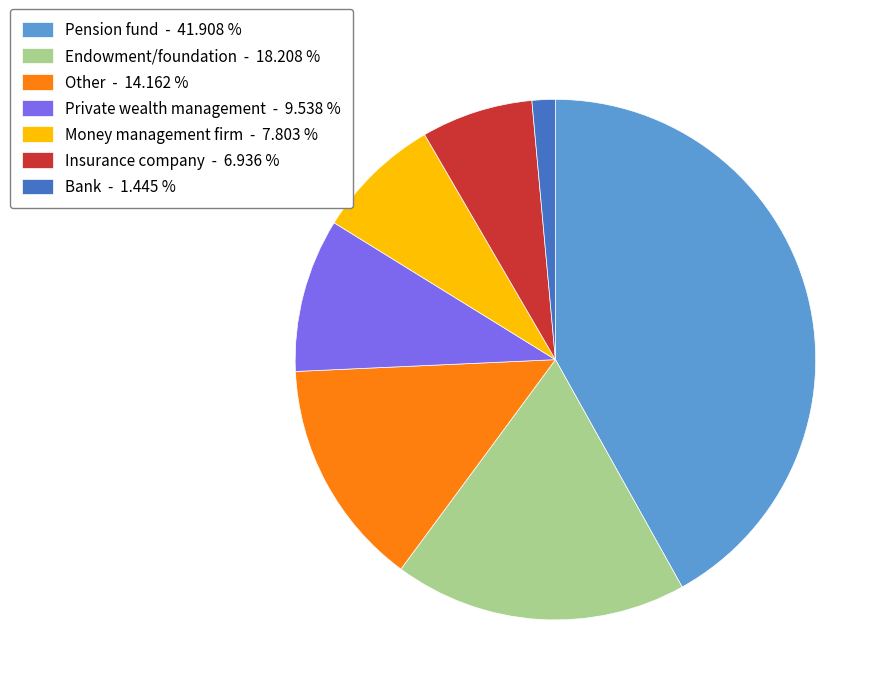

Between Other - 14.162 % and Bank - 1.445 %, which is larger?

Other - 14.162 %